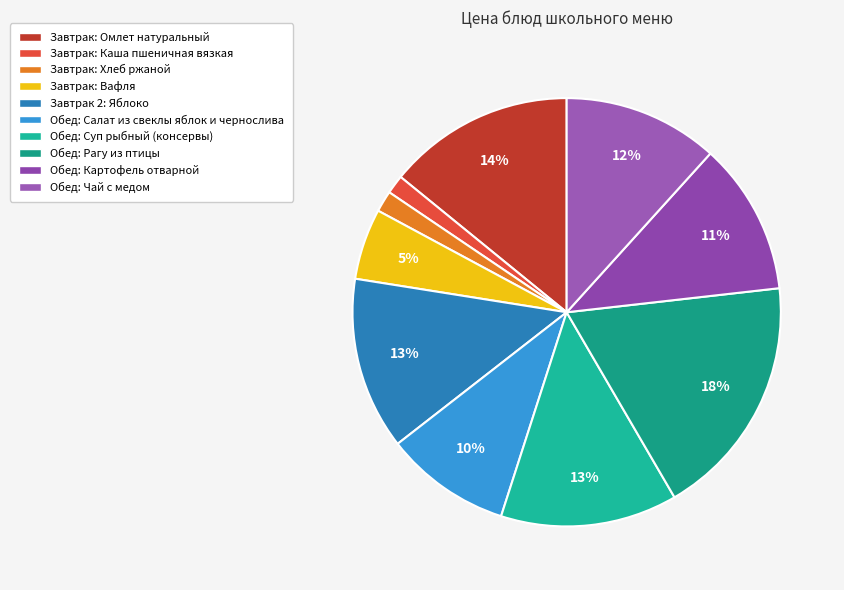

To the nearest percent, what is the difference between the largest and smallest slice percentages?

17%